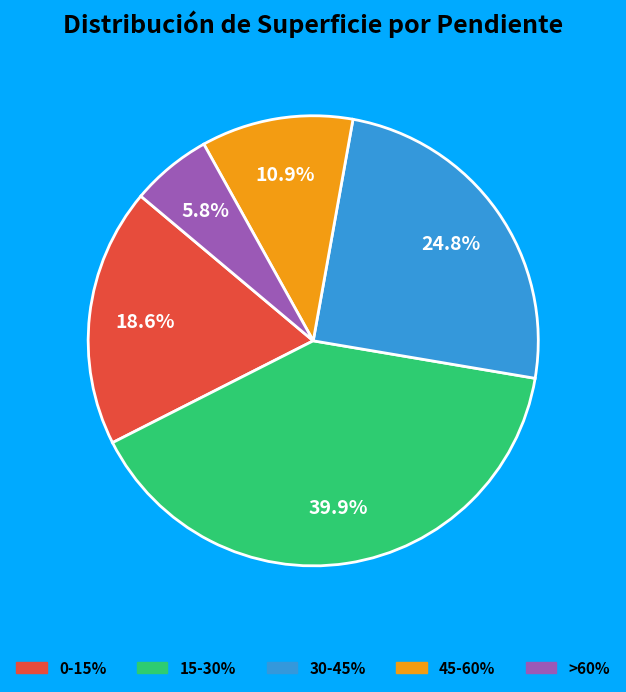

To the nearest percent, what is the difference between the 0-15% and 45-60% slice percentages?

8%